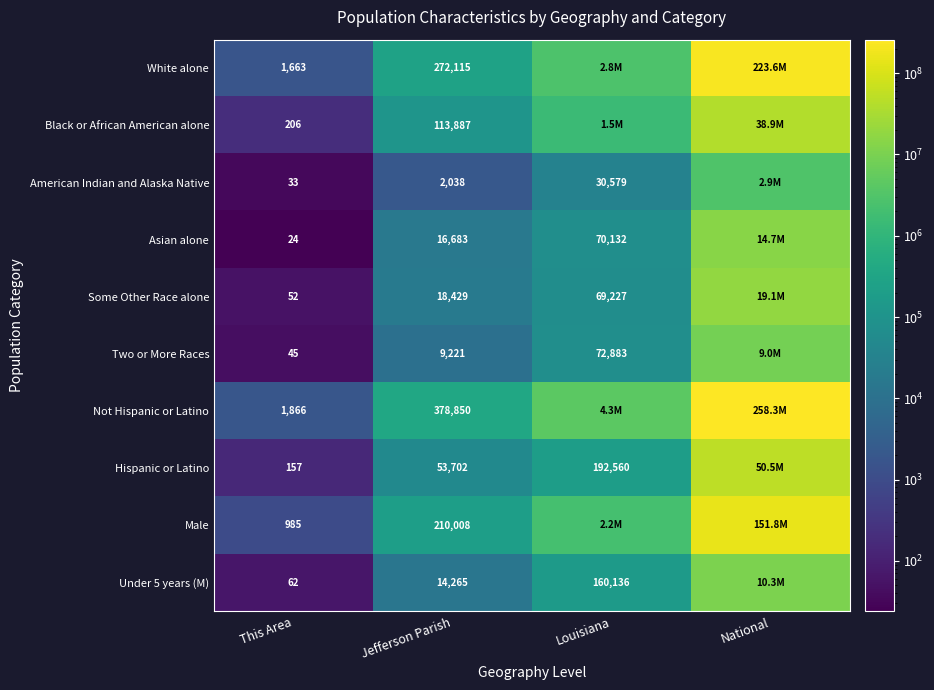

What is the average value of the Male series?

38552903